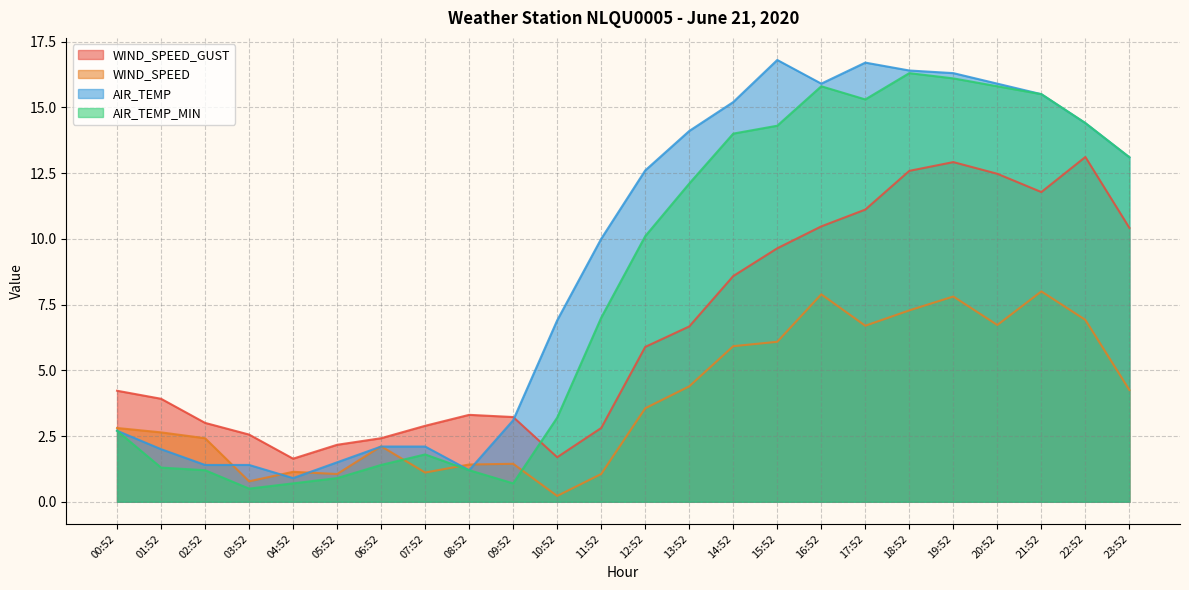

What is the spread (max minus min) of values at 03:52?

2.1